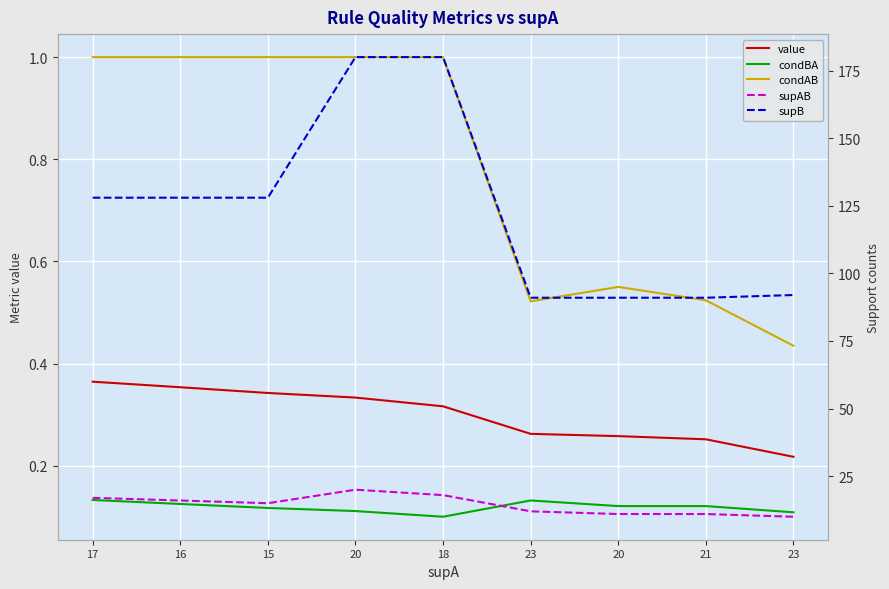

Count the number of data series in this chart.

5